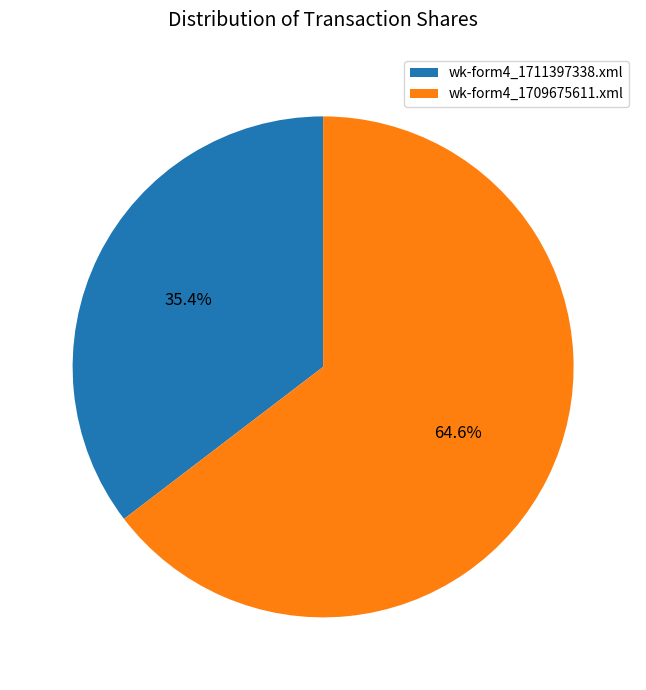

What percentage is the wk-form4_1709675611.xml slice, to the nearest percent?

65%